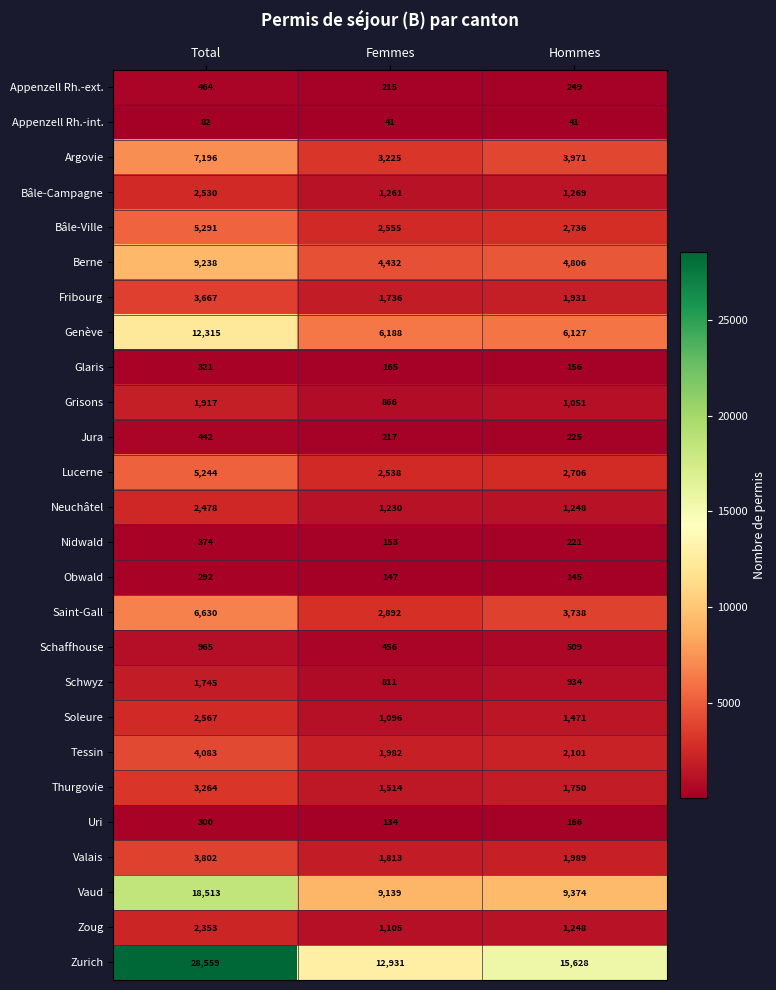

Count the number of categories in the chart.

3